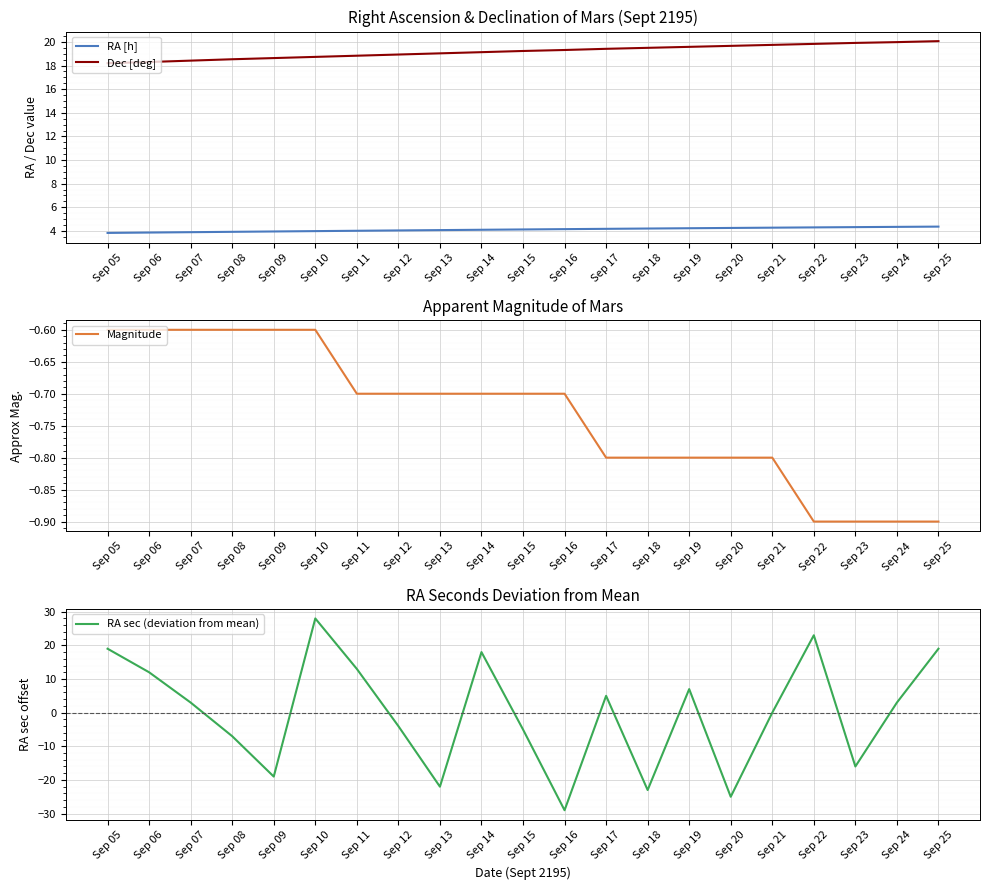

Which series has the largest range (max minus min)?

RA sec (deviation from mean)